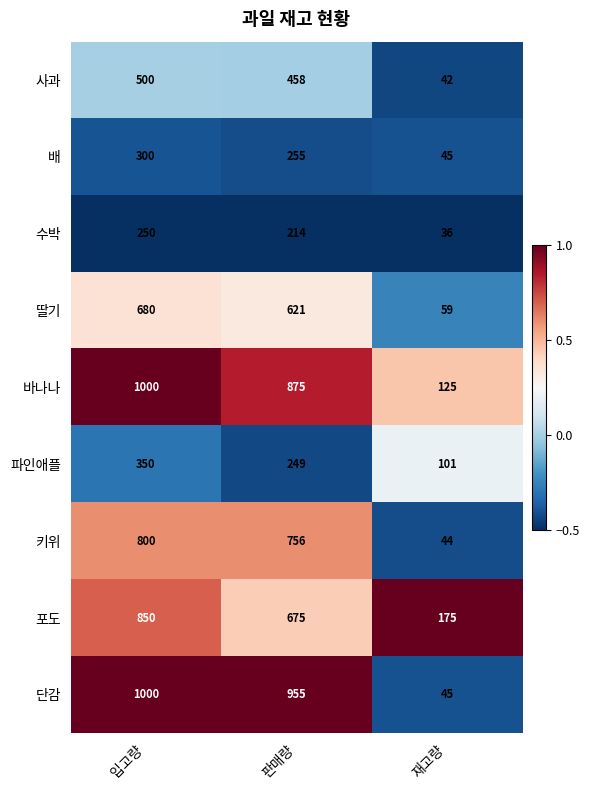

Where does the 사과 series first go above 458?

입고량